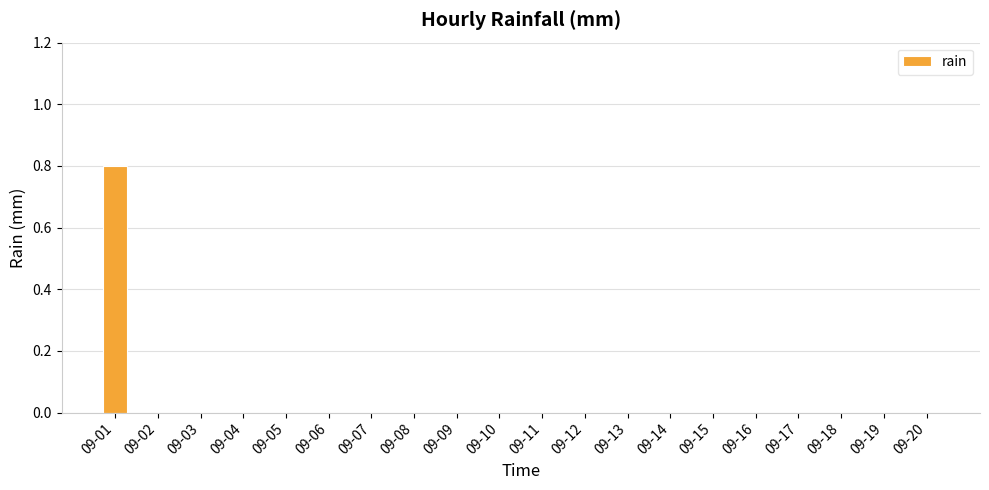

Is it true that the value at 09-10 is 0.0?

True